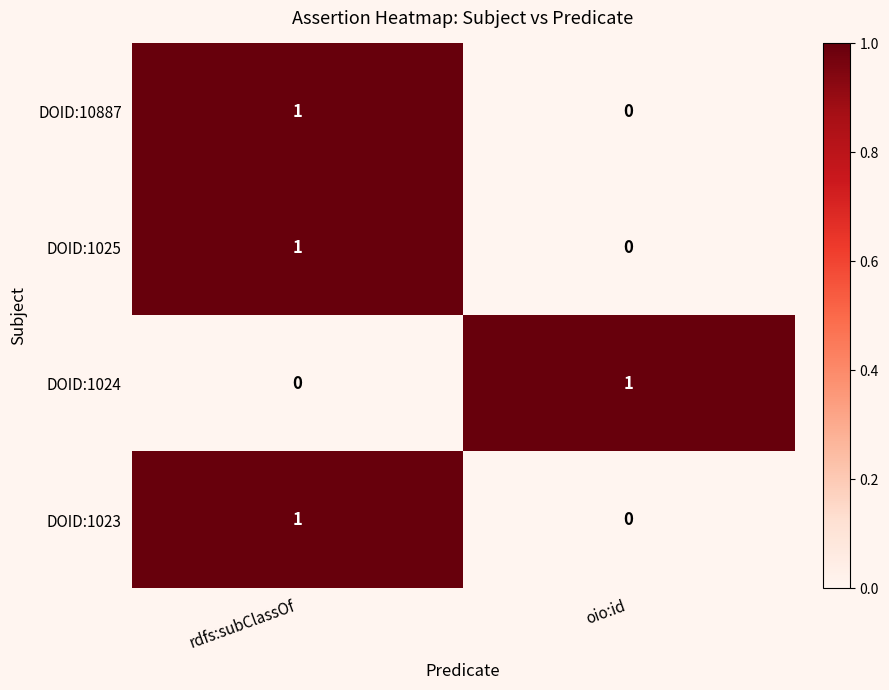

Which category has the lowest value in the DOID:1023 series?

oio:id